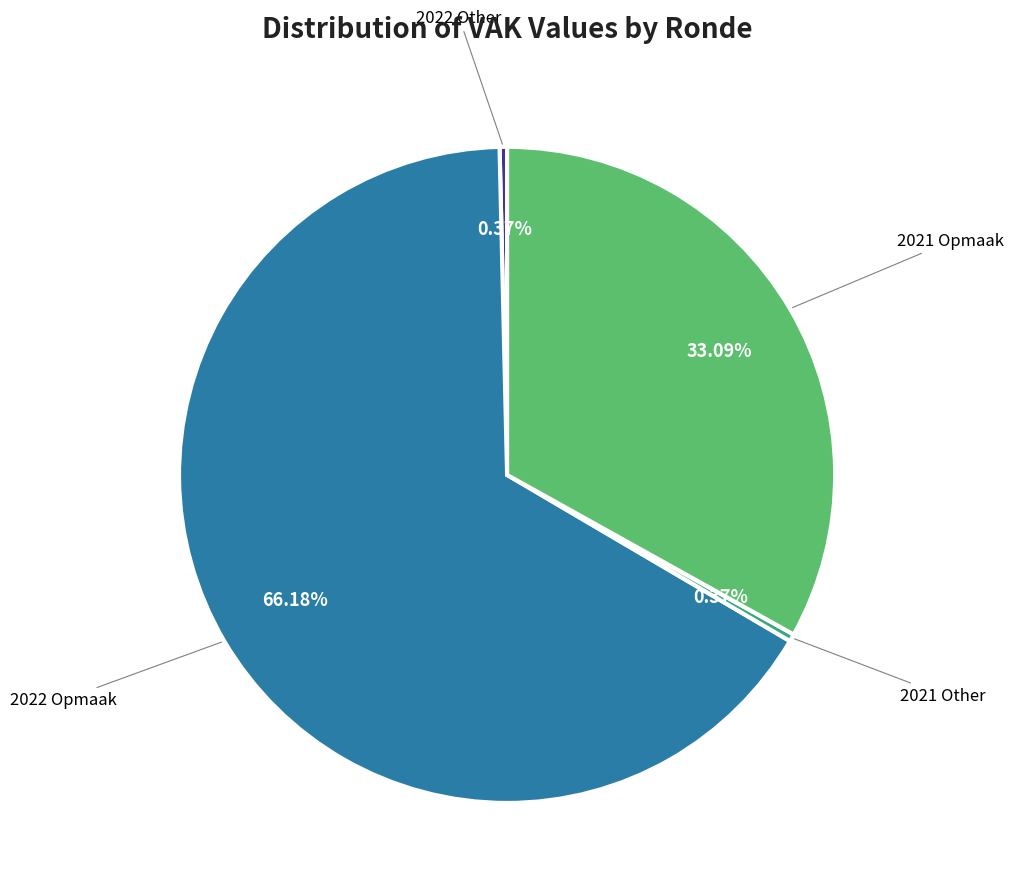

Does any single category account for the majority?

Yes